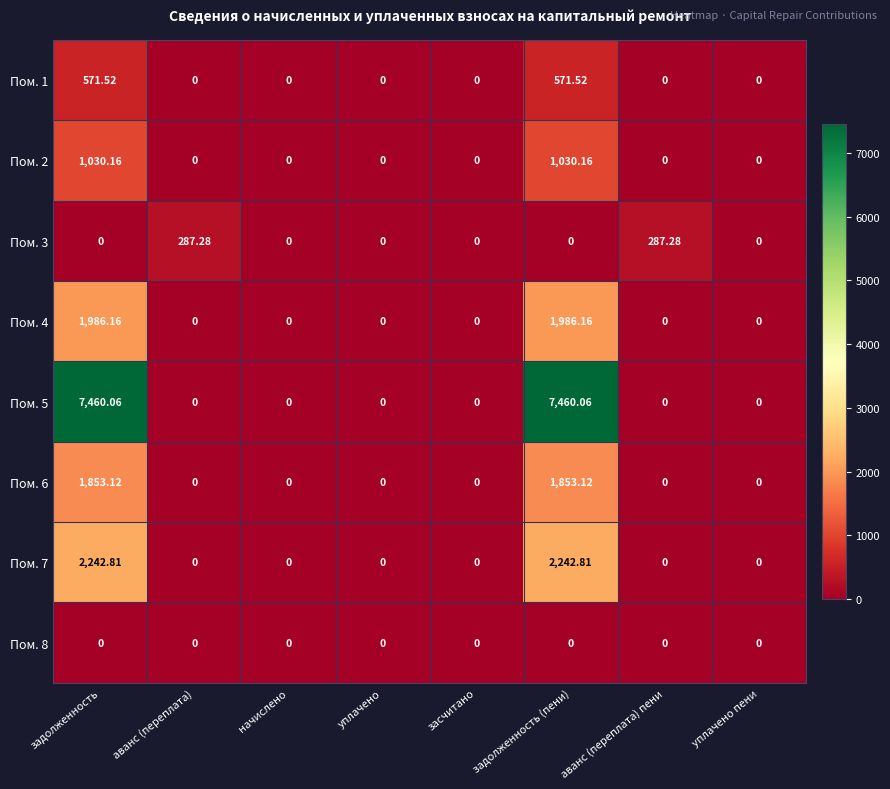

How many data points does each series have?

8